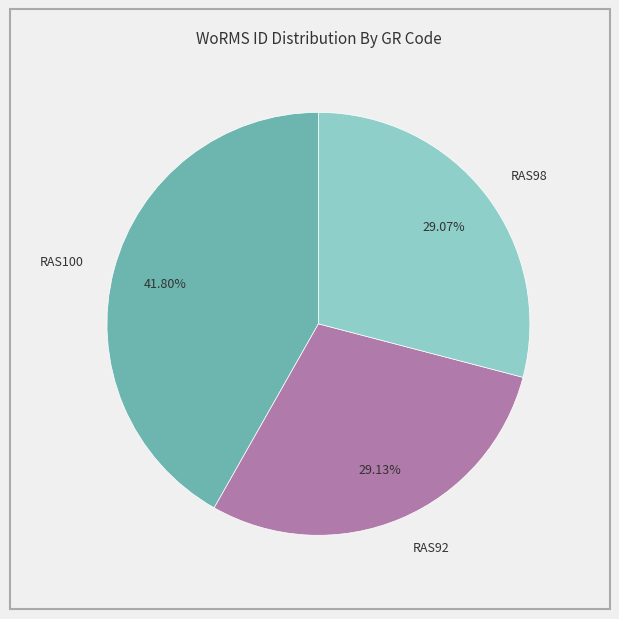

What percentage is NOT represented by RAS100?

58.2%